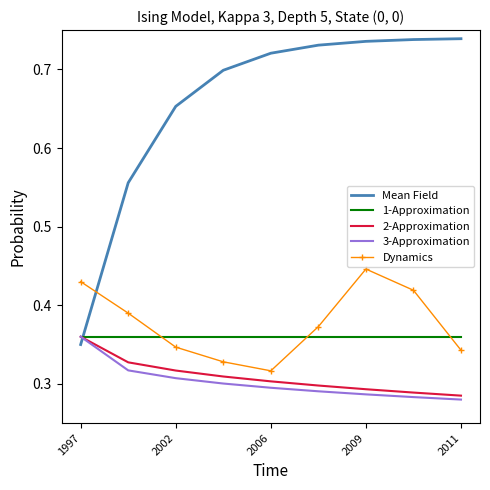

How many times do Dynamics and Mean Field cross each other?

1